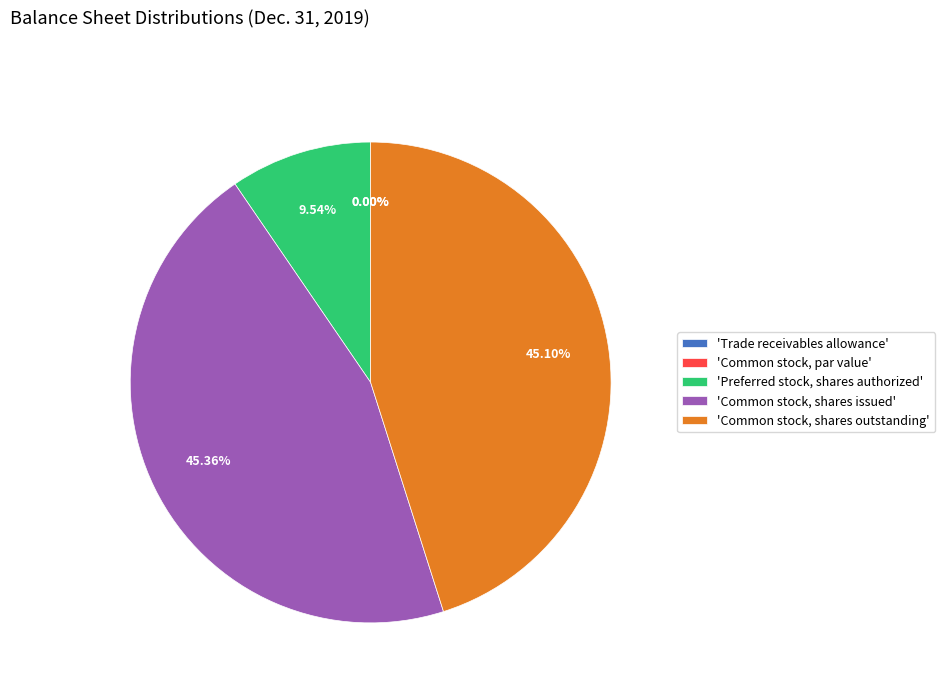

What is the largest slice in the pie chart?

Common stock, shares issued